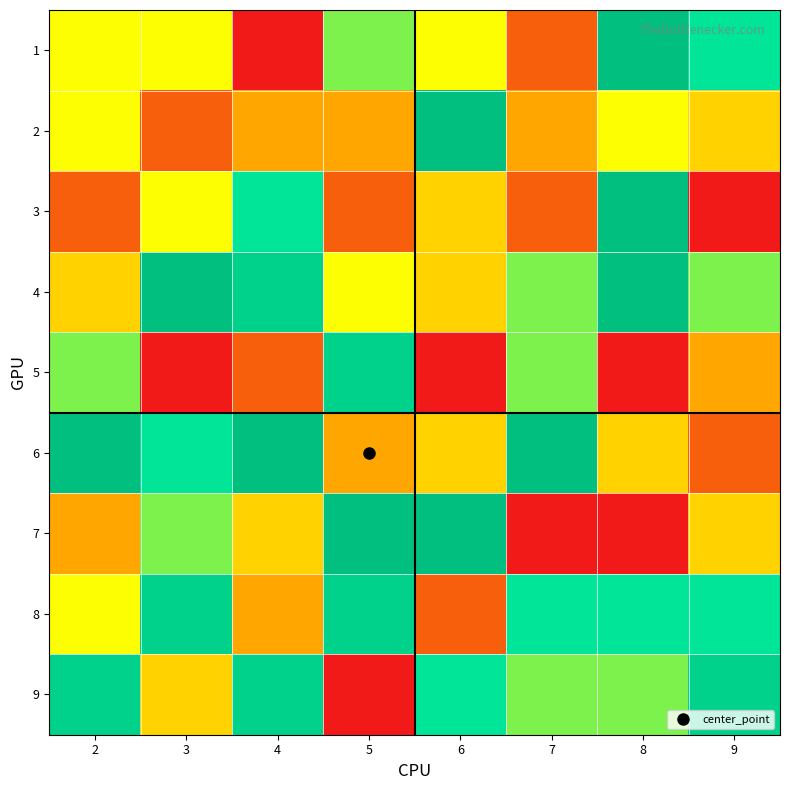

What is the total value across all series at 5?

45